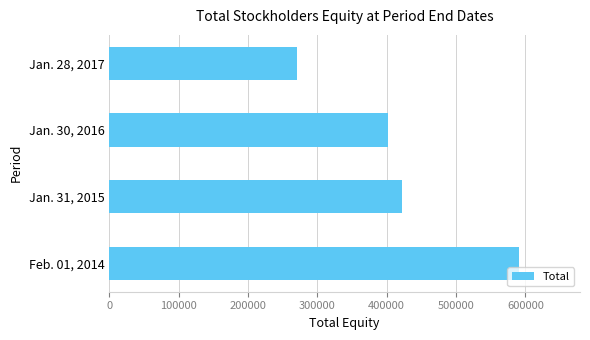

What is the average value?

421430